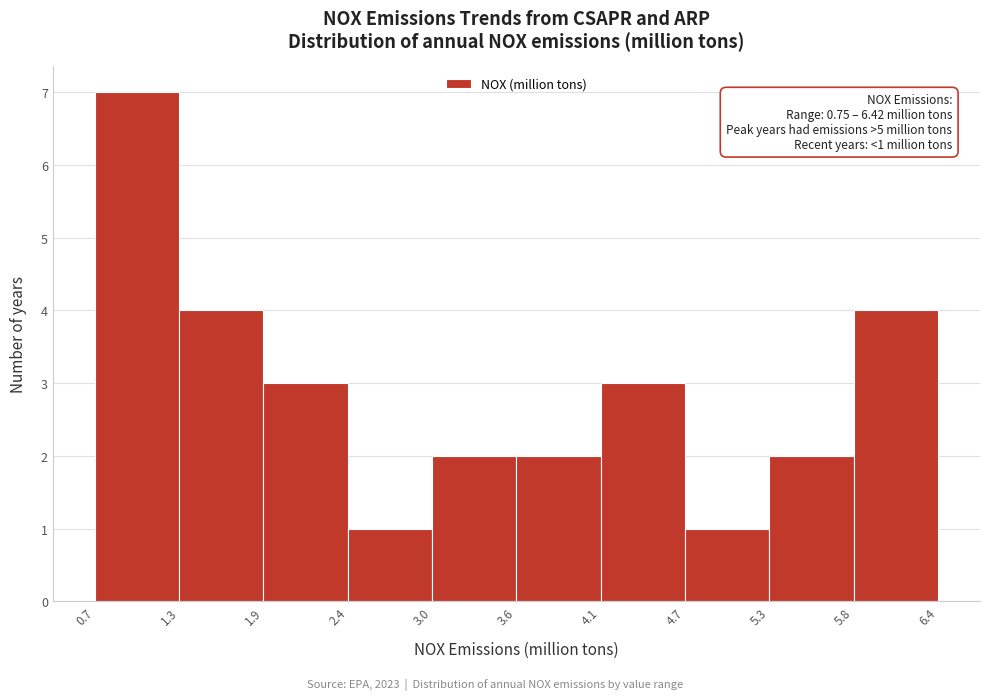

Over which range of the x-axis is the bar tallest?

0.7 to 1.3